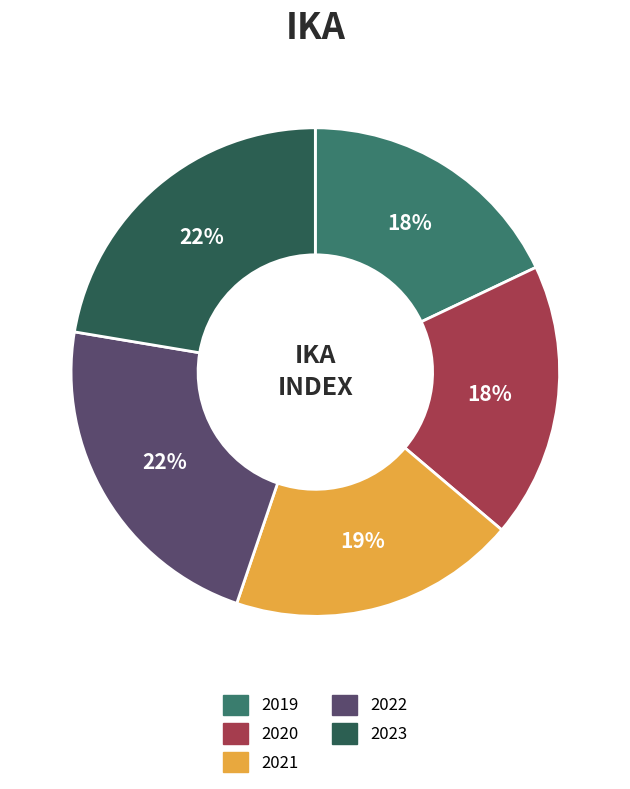

To the nearest percent, what percentage of the pie is 2019?

18%